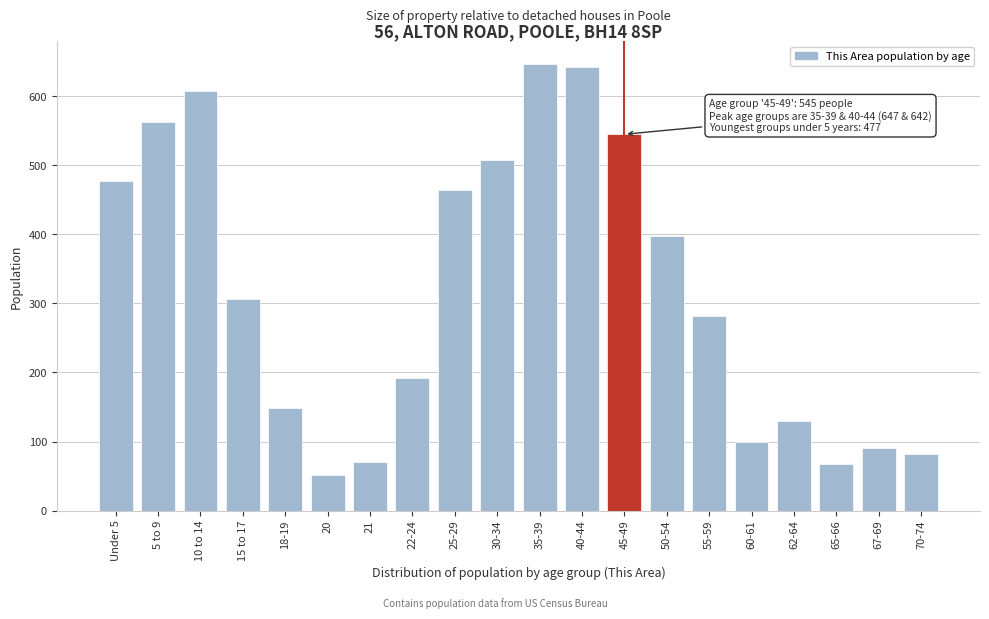

Reading left to right, extract all data points from this chart.

477	563	608	307	148	52	71	192	464	507	647	642	545	397	282	100	130	67	91	82